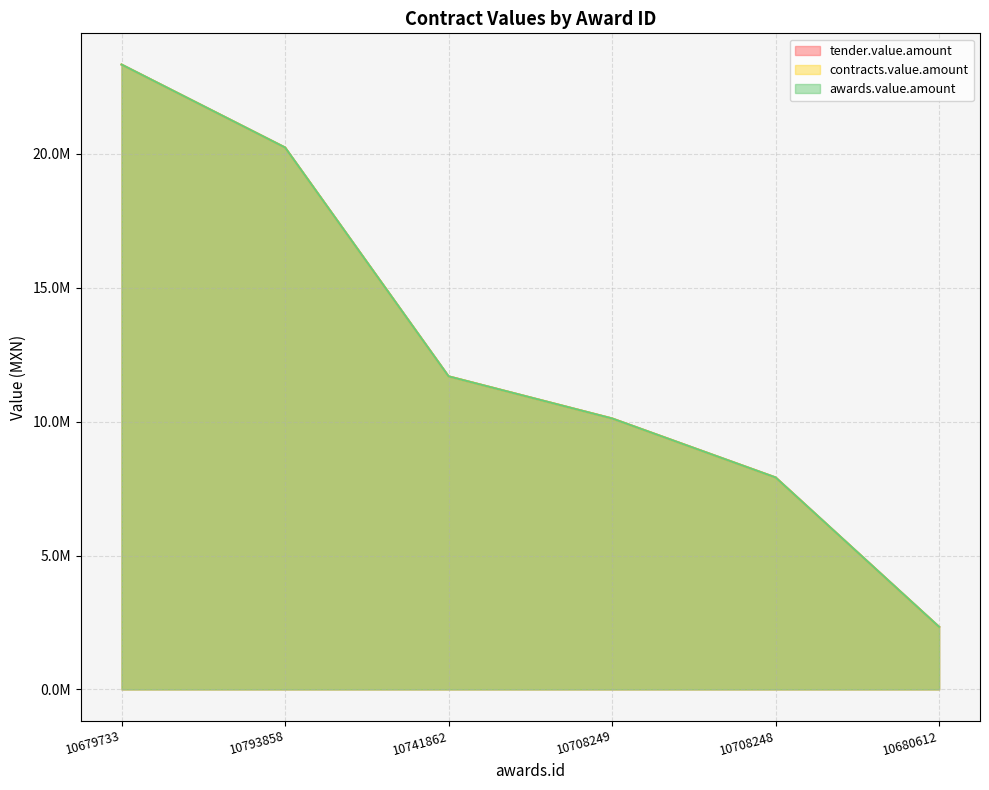

Rank the categories by awards.value.amount value from lowest to highest.

10680612, 10708248, 10708249, 10741862, 10793858, 10679733